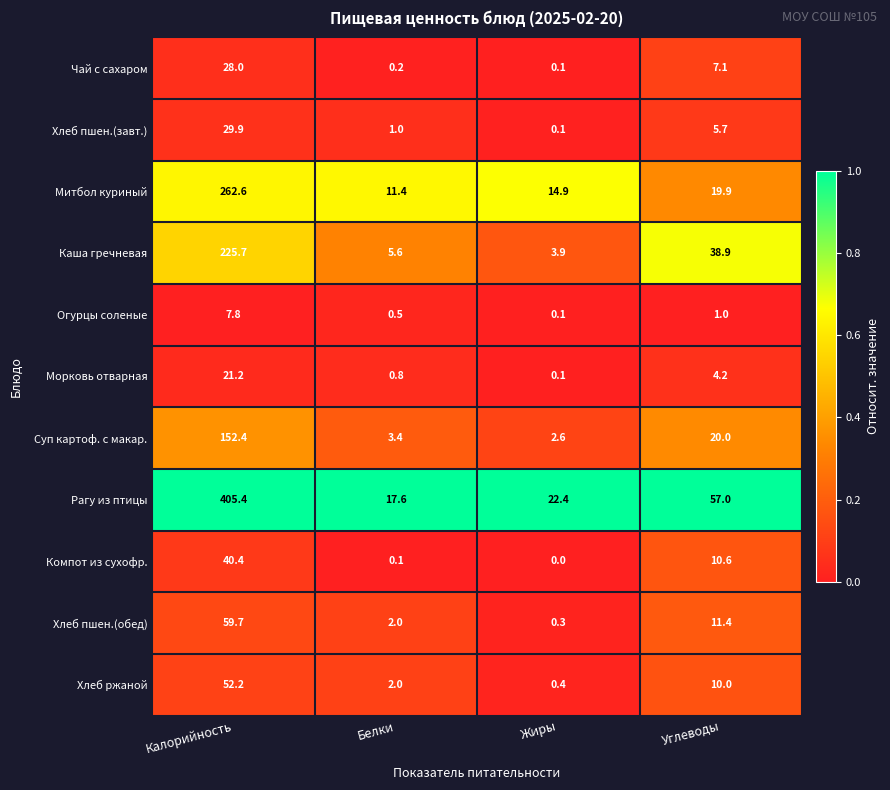

What is the sum of the Каша гречневая values at Калорийность and Белки?

231.3